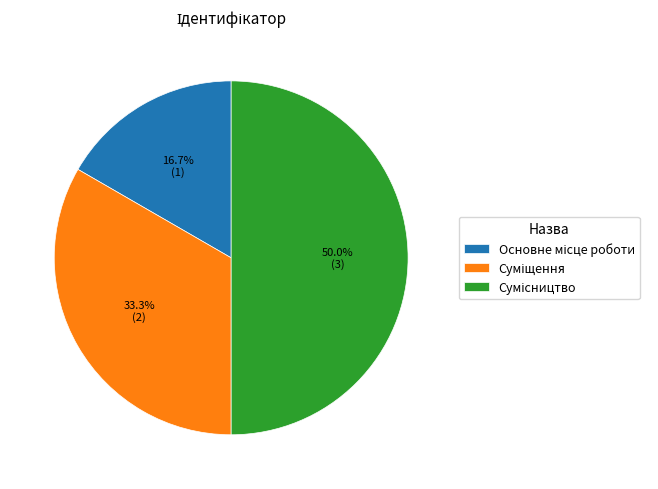

Between Сумісництво and Основне місце роботи, which is larger?

Сумісництво